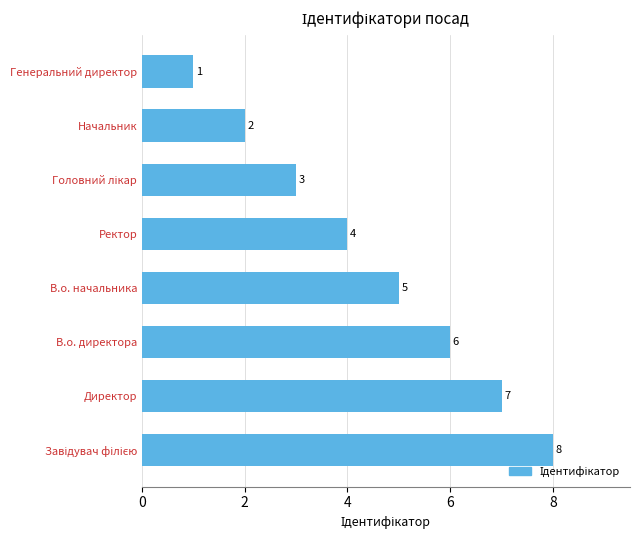

Approximately how many times larger is the value at В.о. директора compared to Начальник?

3.0